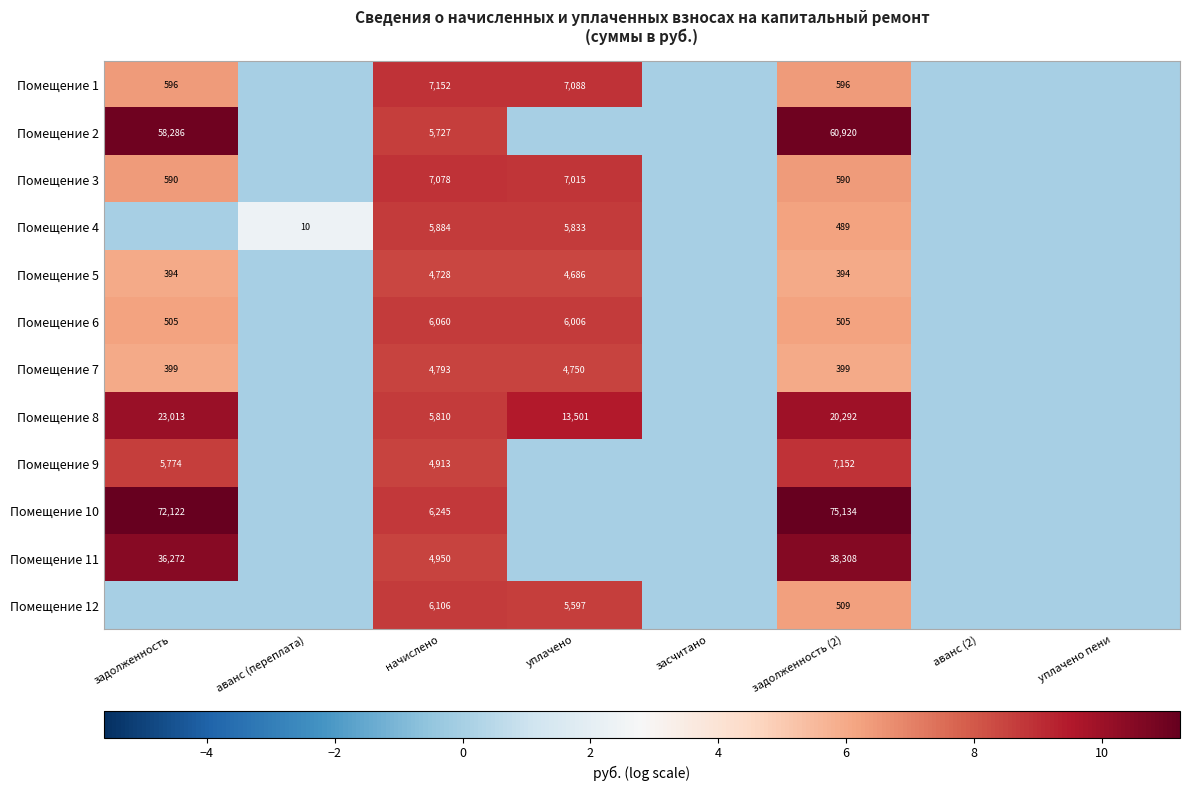

Is the value of Помещение 7 at начислено greater than the value of Помещение 12 at начислено?

No